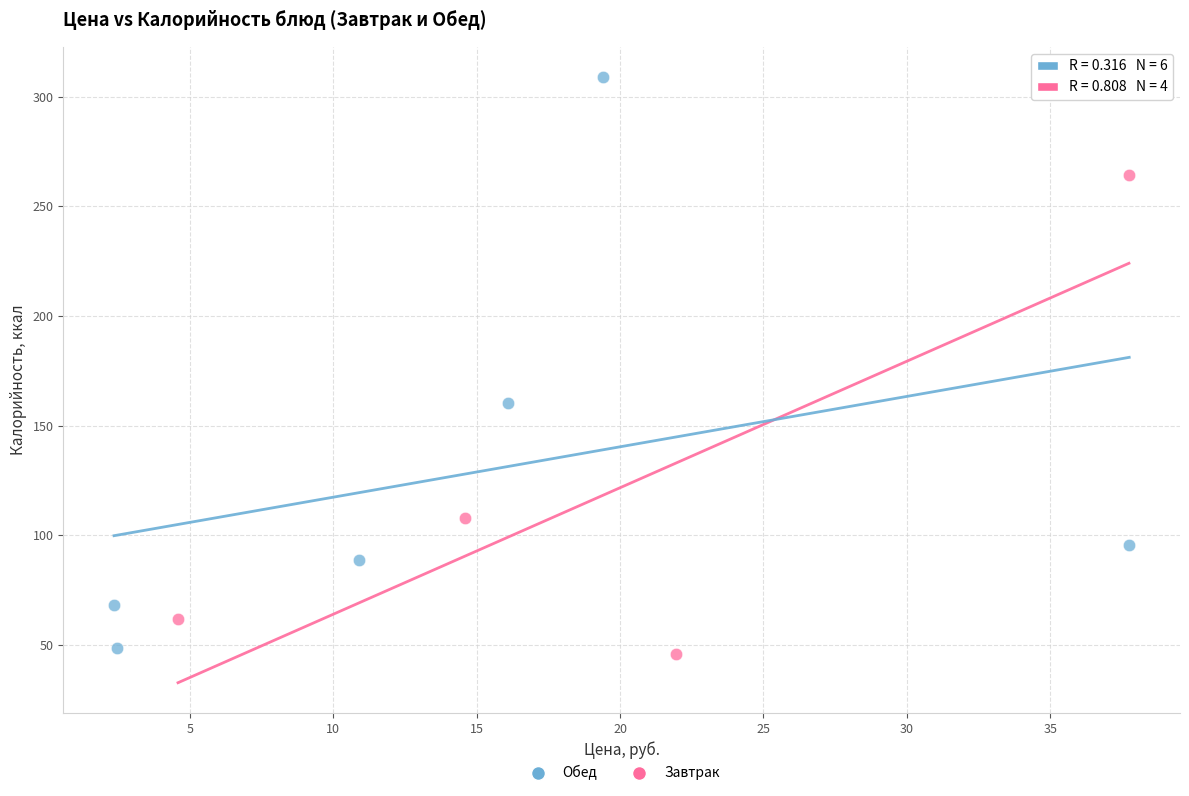

Which series has the widest spread of Y values?

Обед